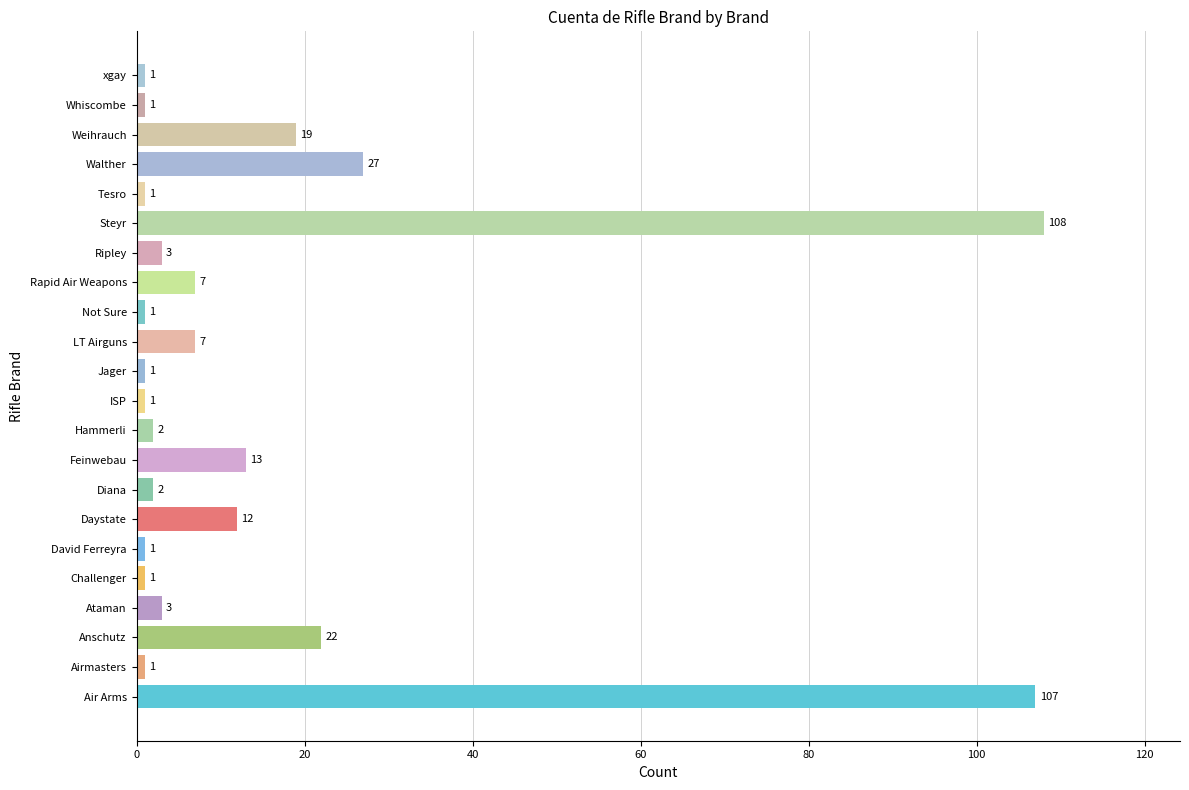

How many distinct data groups are displayed?

1